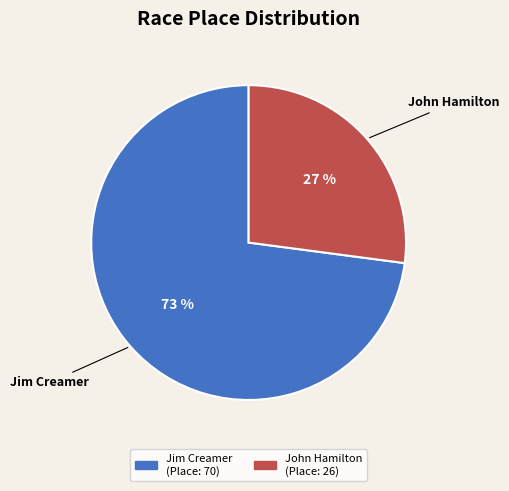

Approximately how many times larger is the value at John Hamilton compared to Jim Creamer?

0.4